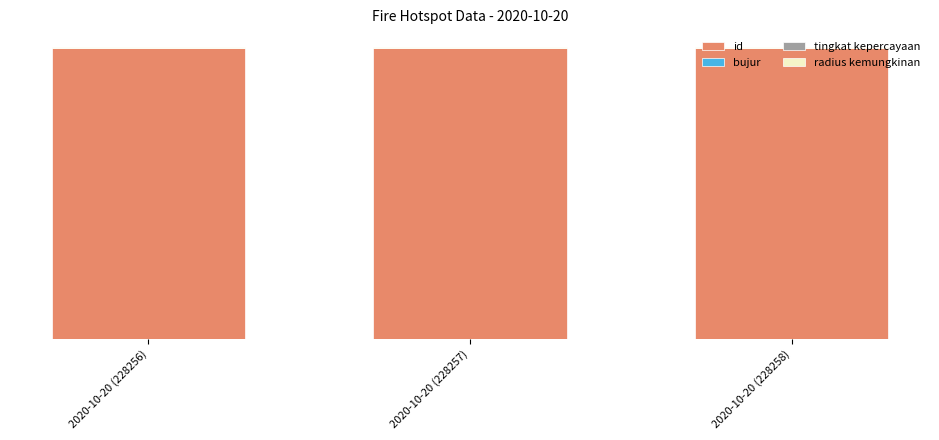

True or false: tingkat kepercayaan has a value of 0.0 at 2020-10-20 (228257).

True